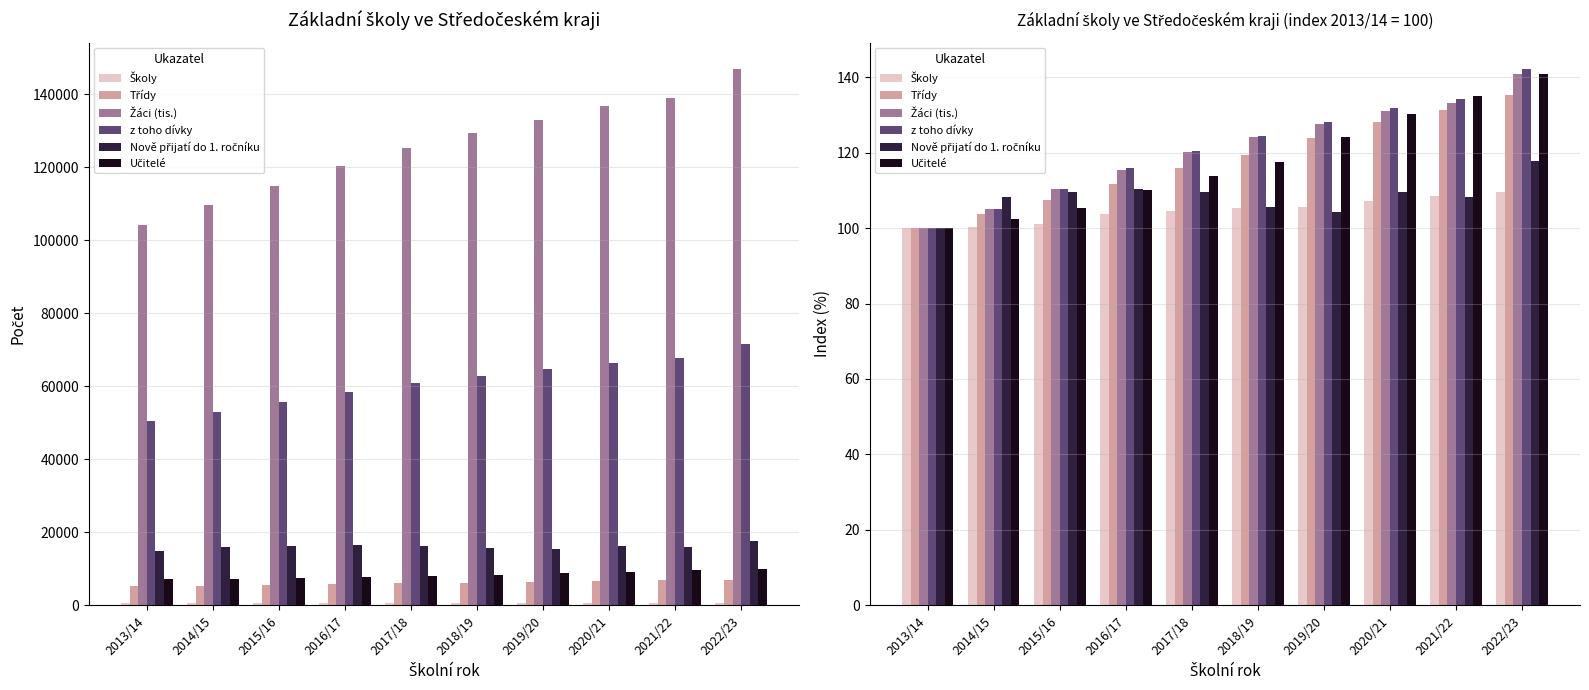

At which category is the sum across all series the highest?

2022/23